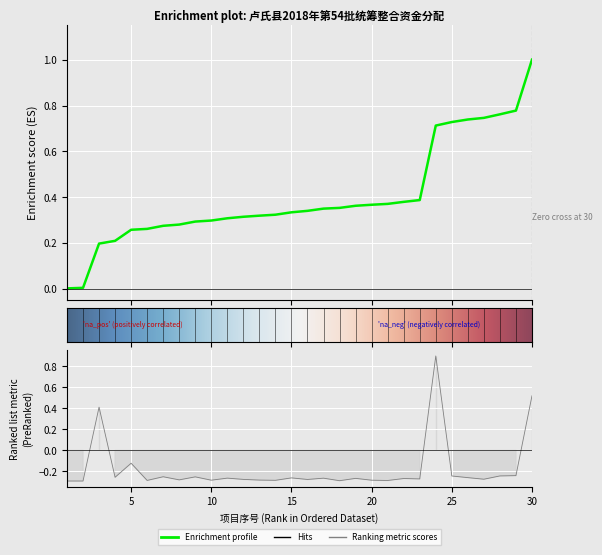

Is this an area chart (filled region under the line)?

No